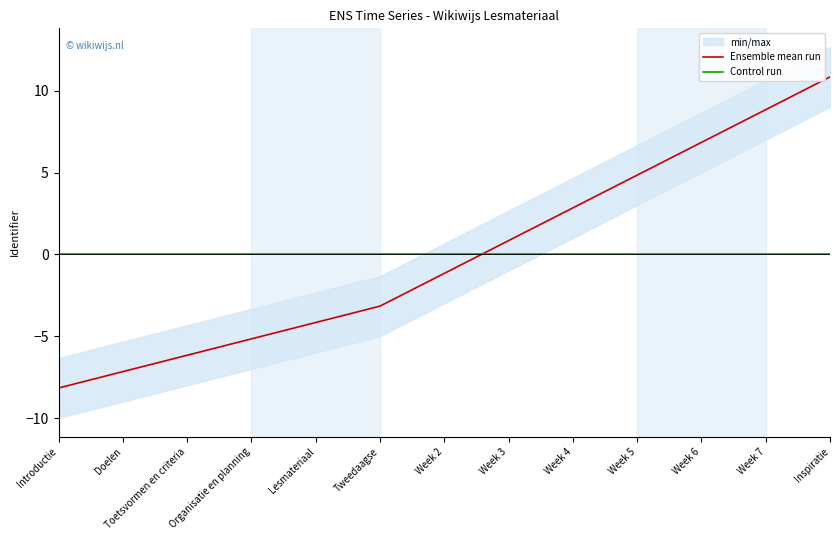

Rank the series by their maximum value, from lowest to highest.

Control run, Ensemble mean run